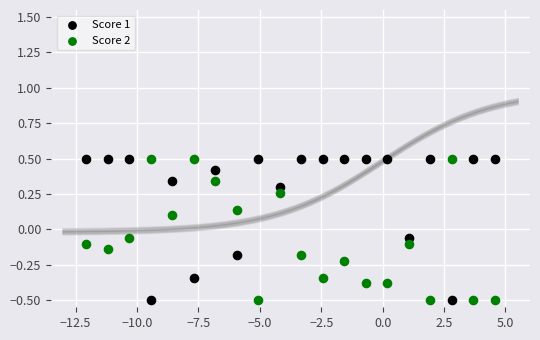

Across all data points, what is the range of Y values (max minus min)?

1.0